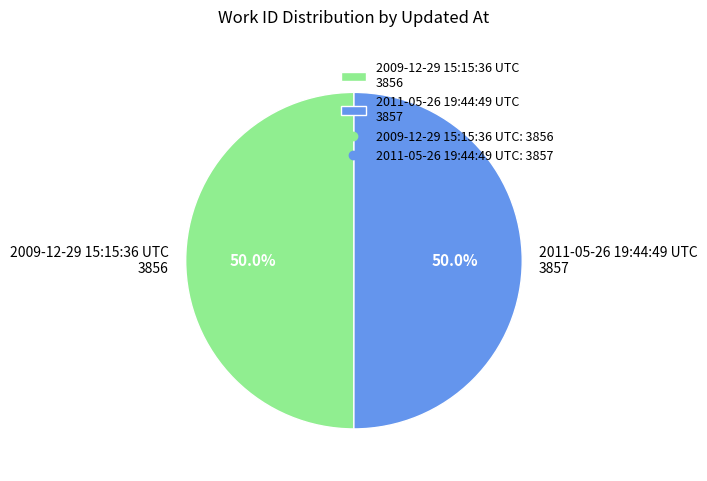

To the nearest percent, what is the combined percentage of 2011-05-26 19:44:49 UTC and 2009-12-29 15:15:36 UTC?

100%